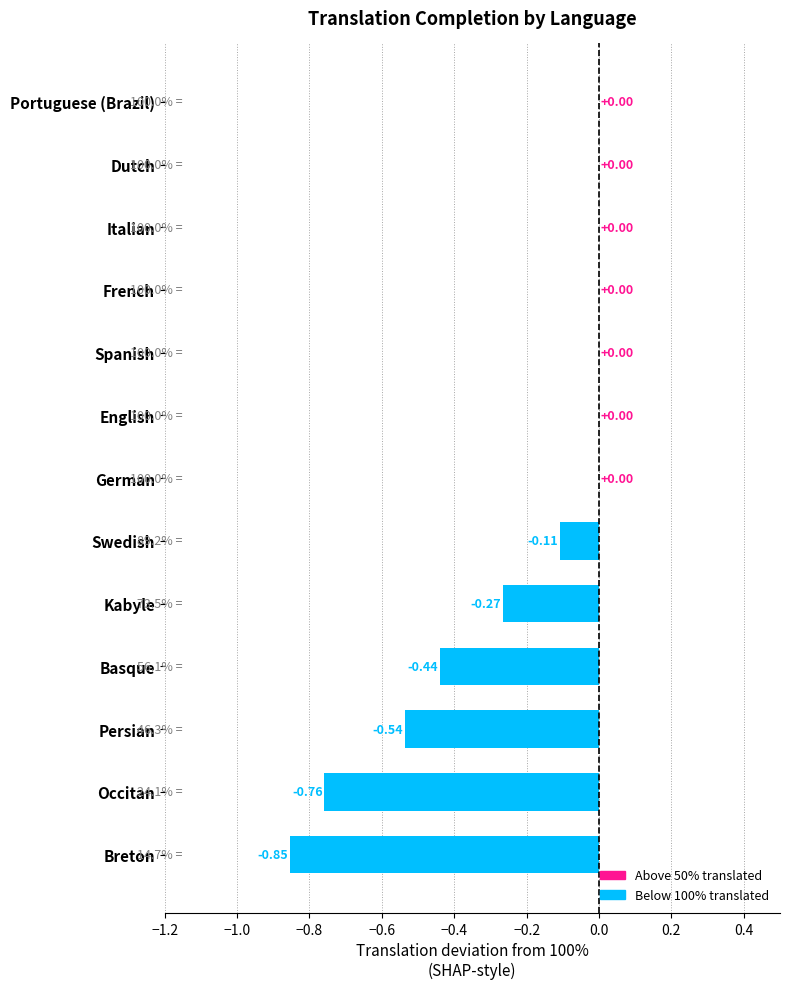

Which has a higher value, Kabyle or Spanish?

Spanish